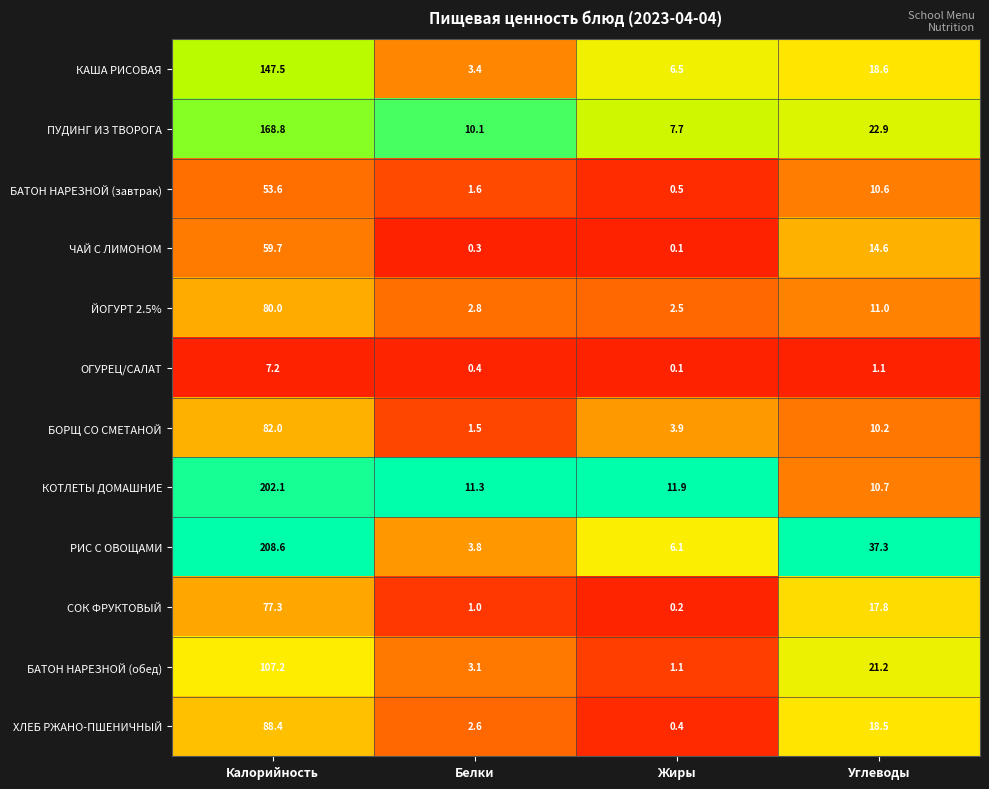

At which category is the sum across all series the highest?

Калорийность